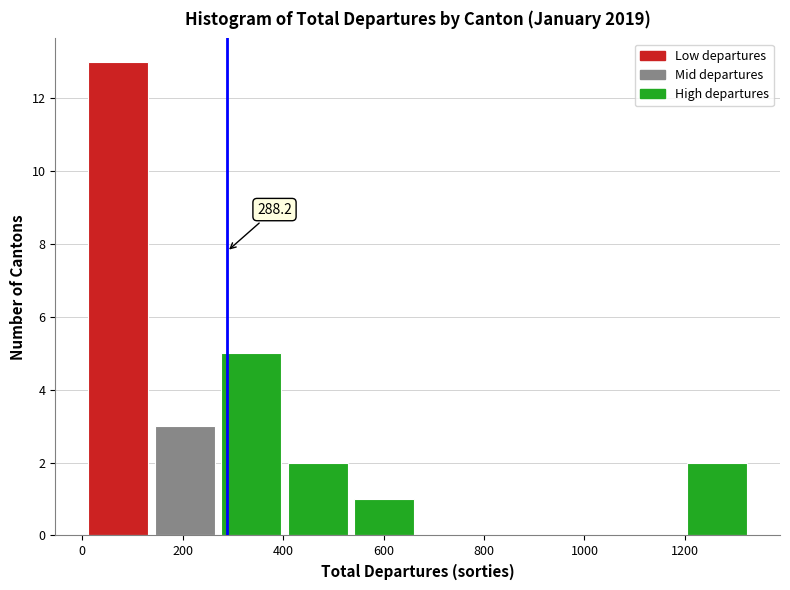

Which range on the x-axis has the tallest bar?

20 to 140